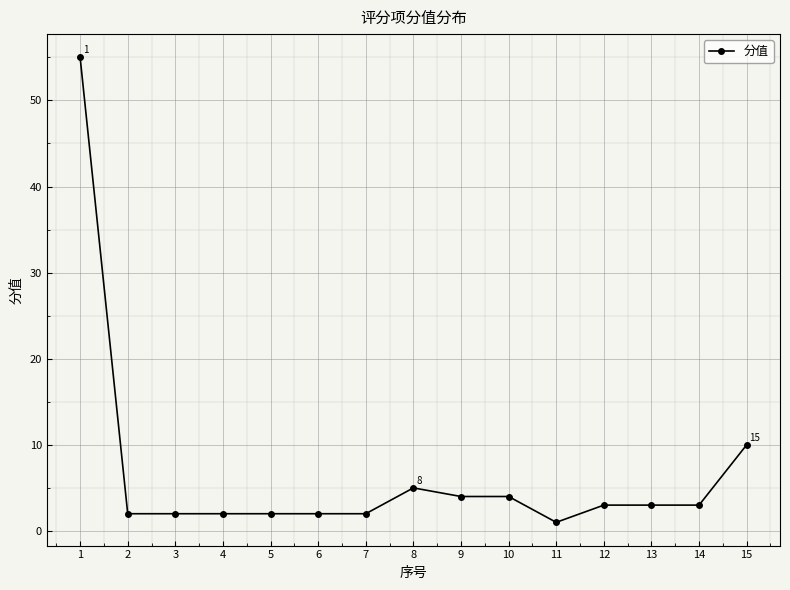

Which category has the highest value across all series?

1